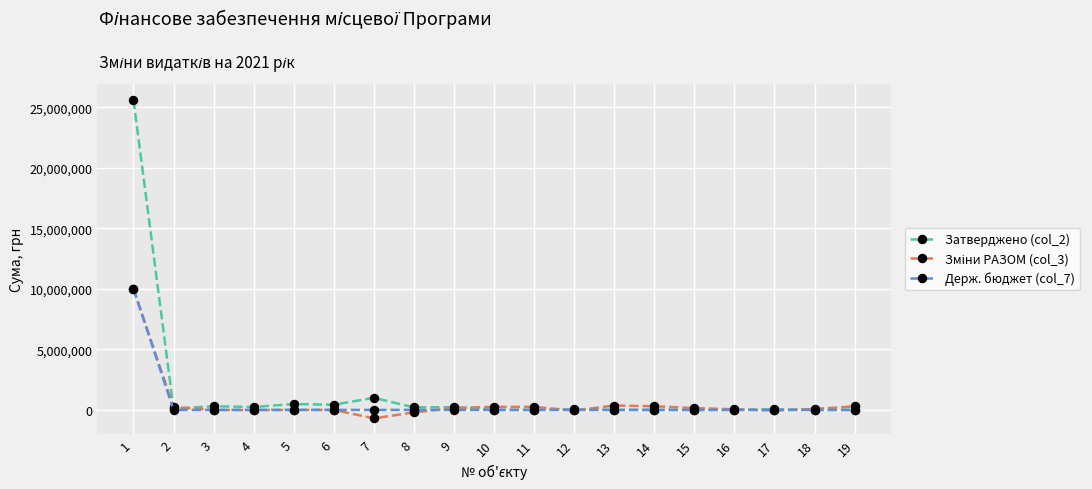

Which series has the largest range (max minus min)?

Затверджено (col_2)